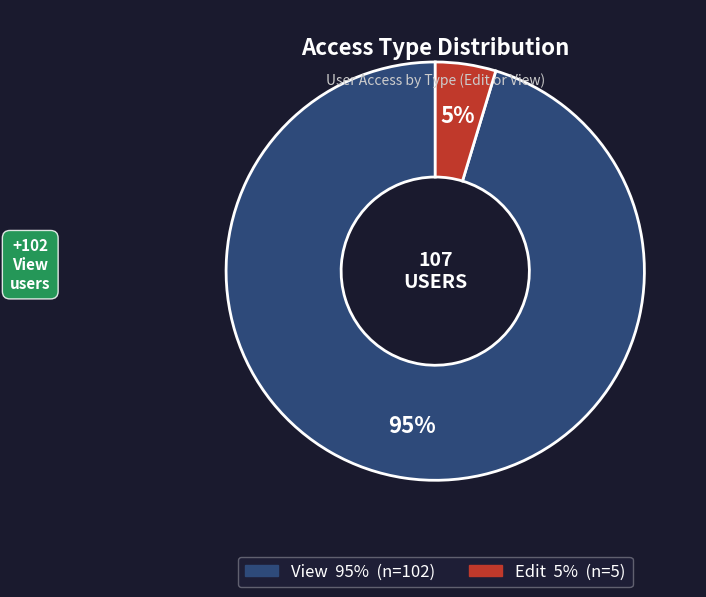

Do View and Edit together represent more than half of the pie?

Yes